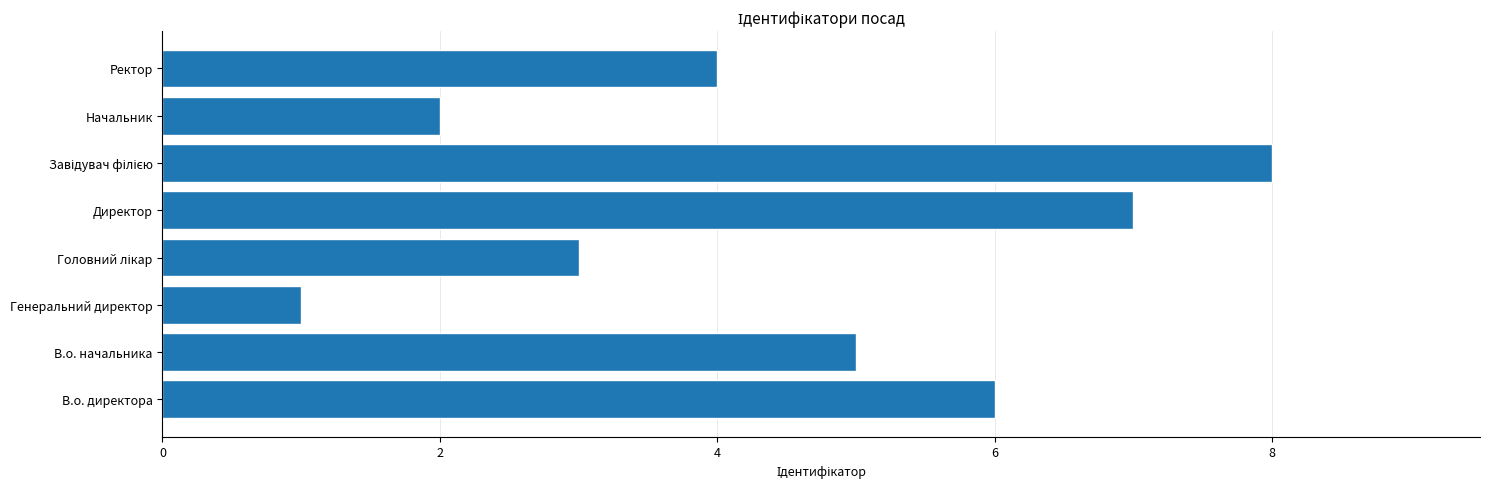

What is the greatest value displayed?

8